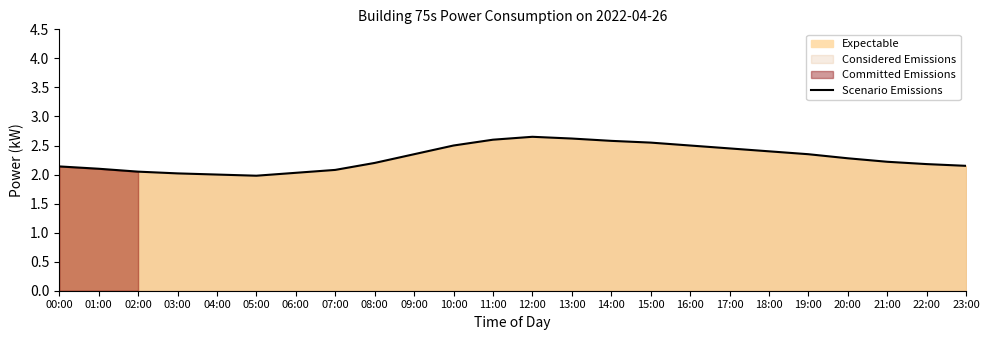

How many values are below 2?

1